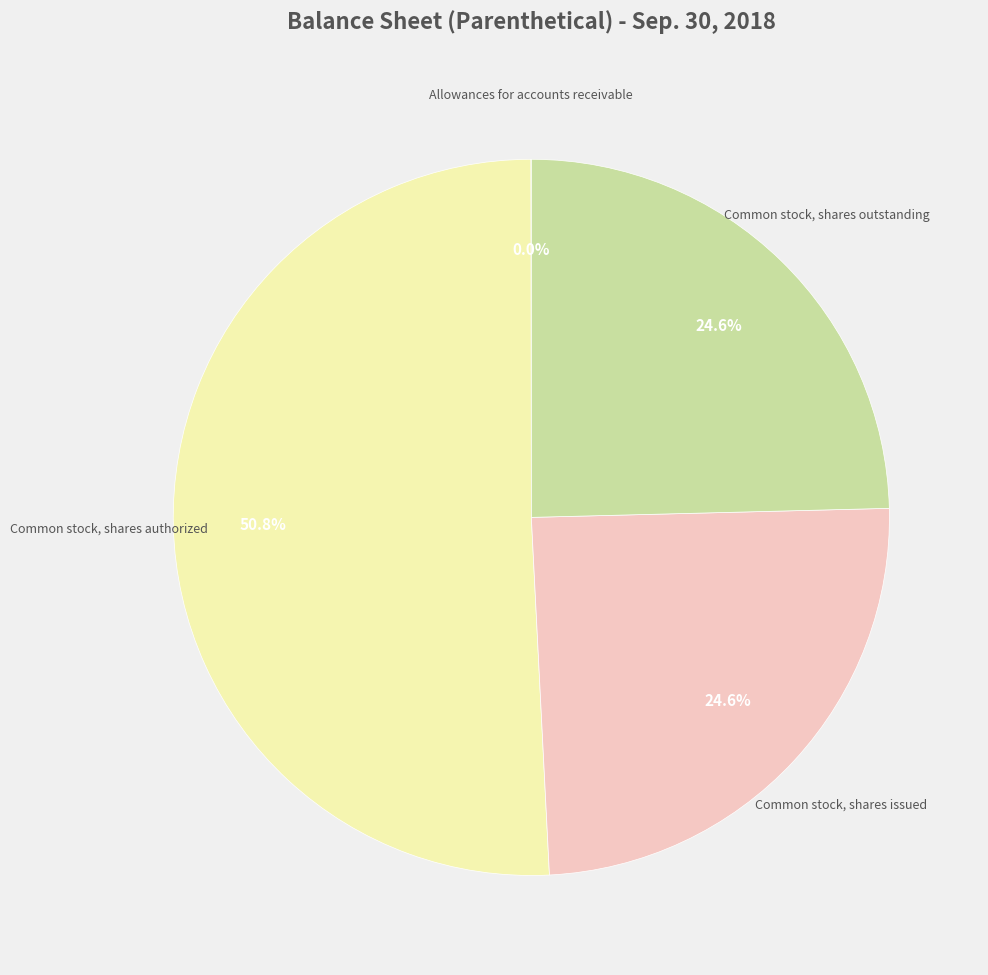

Does any single category account for the majority?

Yes